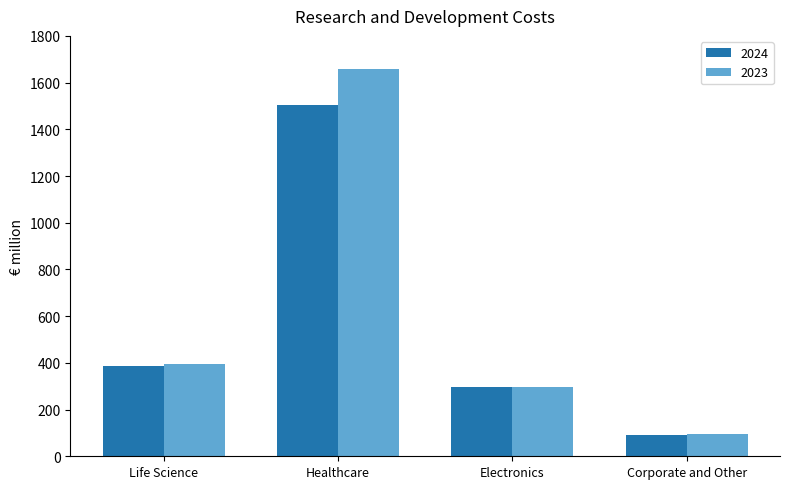

What is the label of the 2nd bar from the left?

Healthcare